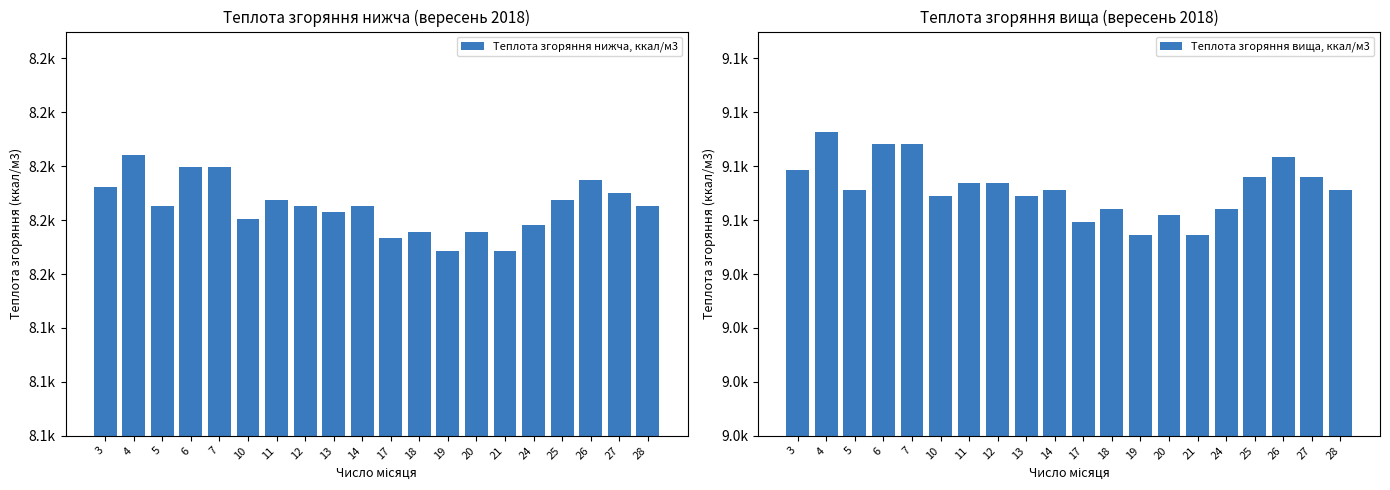

What is the difference between the highest and lowest values at 6?

888.5